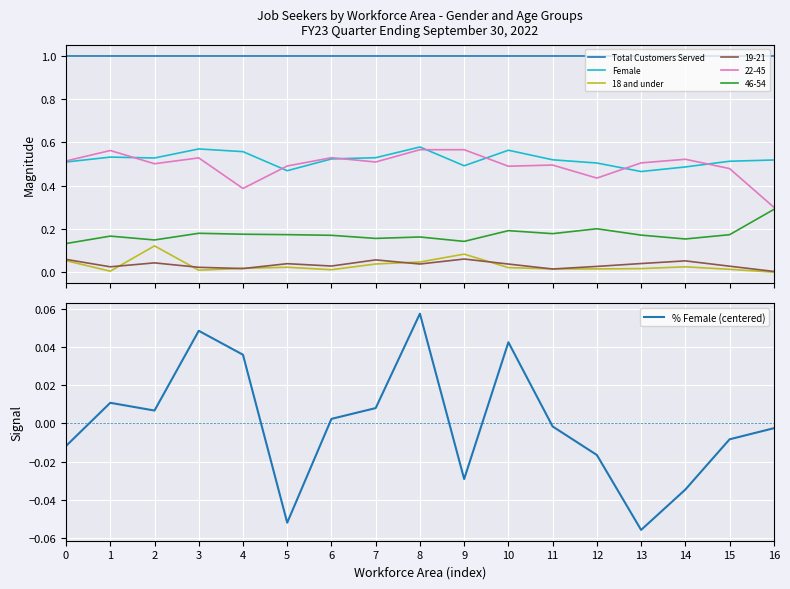

Where is the first local maximum for % Female (centered)?

1